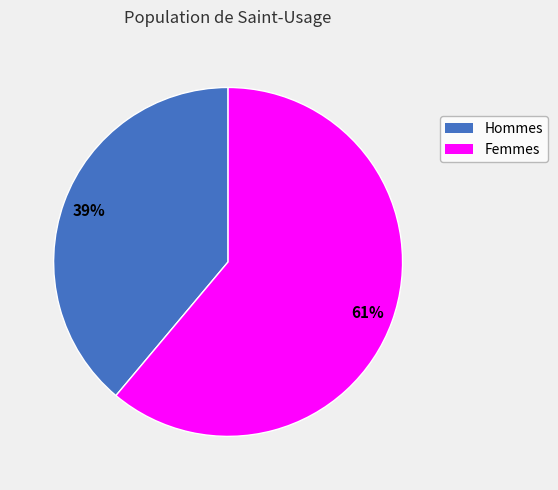

Does any single category account for the majority?

Yes